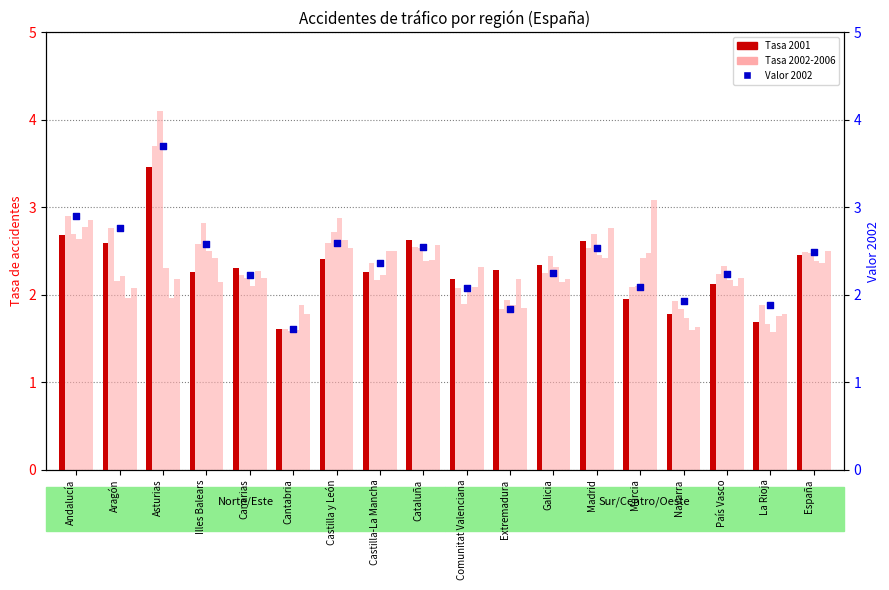

Between Navarra and Canarias, which is larger?

Canarias